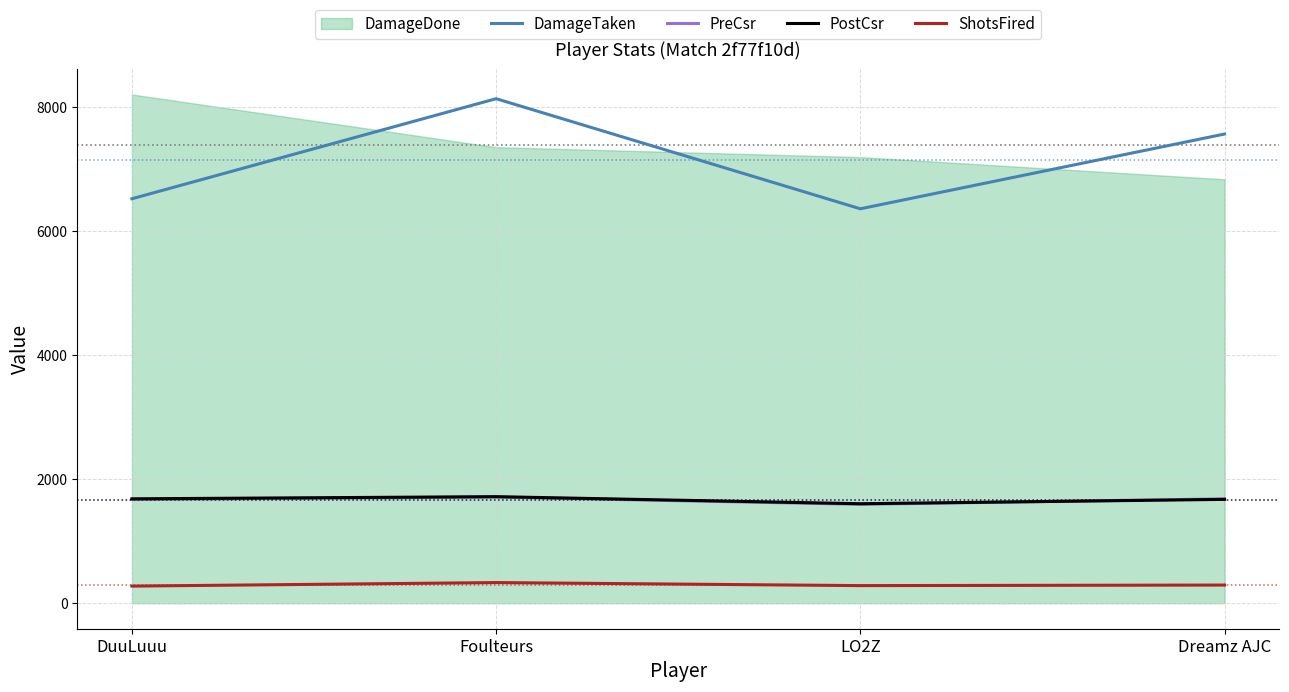

The PreCsr series shows 1676 at DuuLuuu. True or false?

True